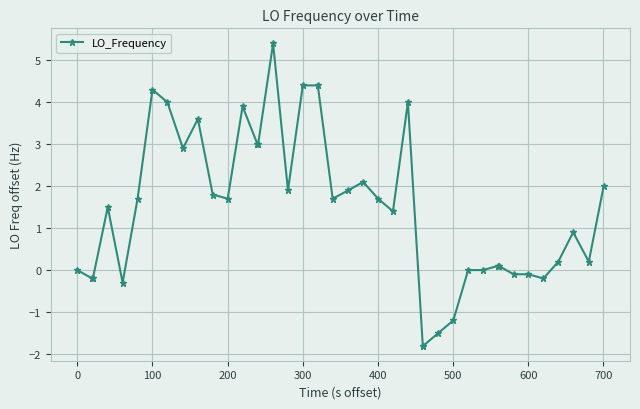

True or false: there are more than 2 points higher than both neighbors.

True